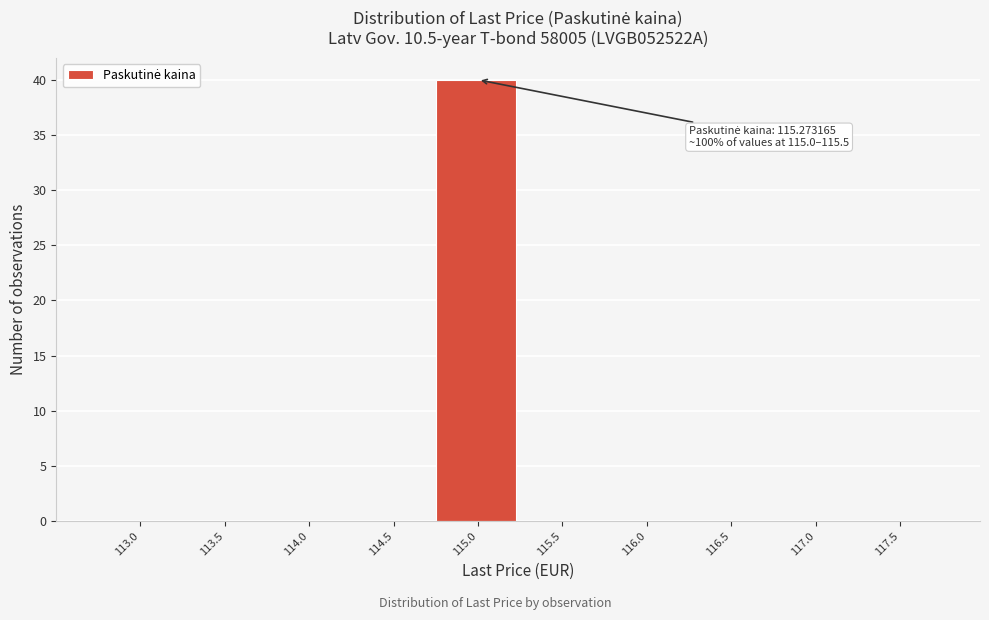

Reading right to left, extract all data points from this chart.

117.5=0	117.0=0	116.5=0	116.0=0	115.5=0	115.0=40	114.5=0	114.0=0	113.5=0	113.0=0